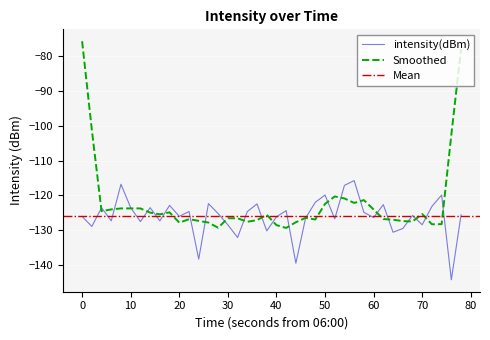

What is the greatest value displayed?

-115.8